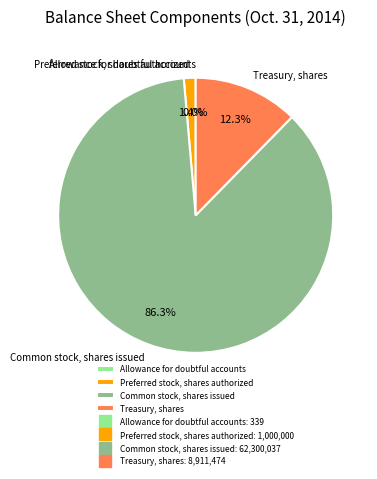

Which slice is the largest?

Common stock, shares issued